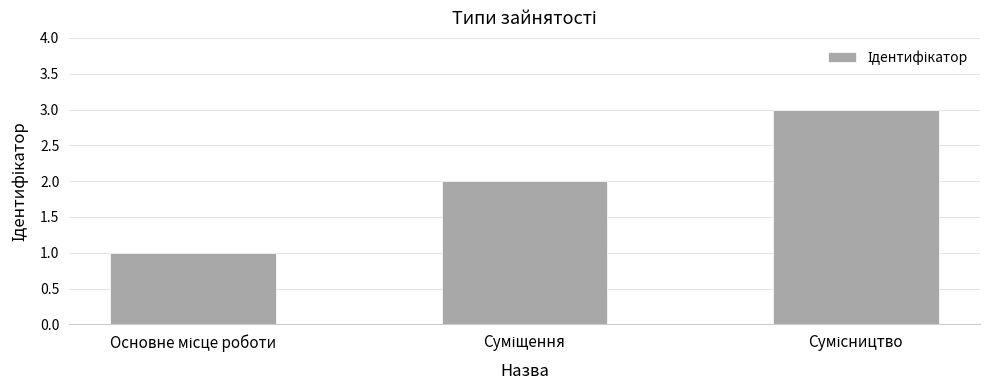

What is the sum of all values?

6